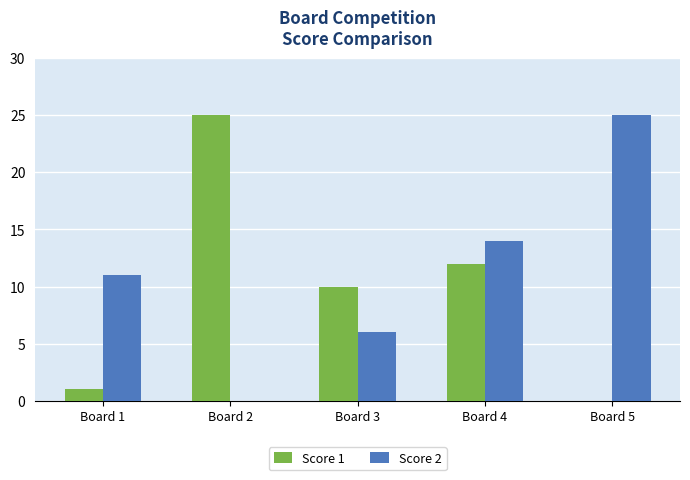

What is the average value of the Score 1 series?

10